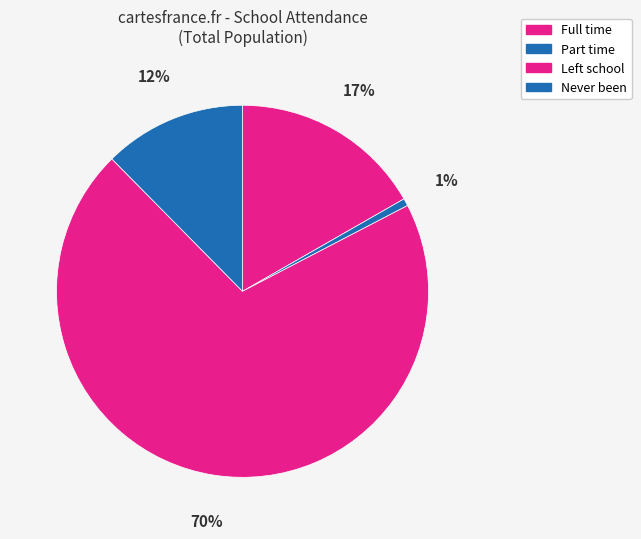

How many slices are in this pie chart?

4